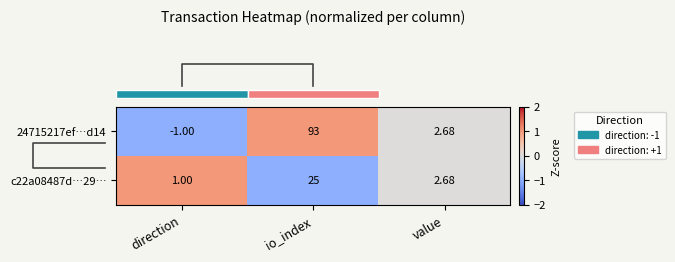

Rank the categories by 24715217ef…d14 value from highest to lowest.

io_index, value, direction